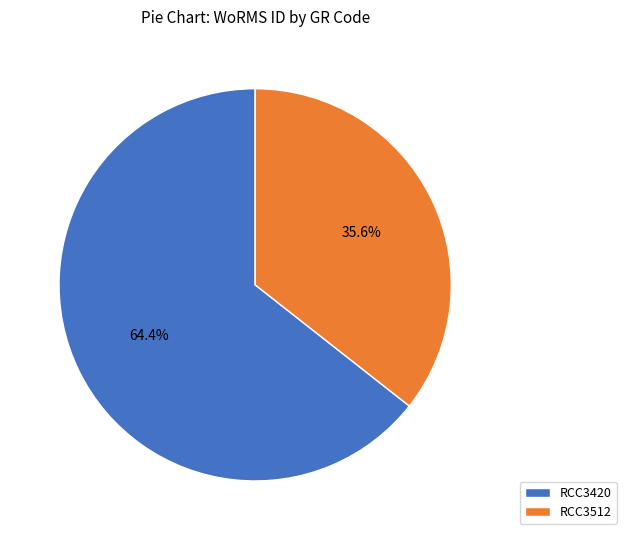

True or false: RCC3420 accounts for 58% of the total.

False